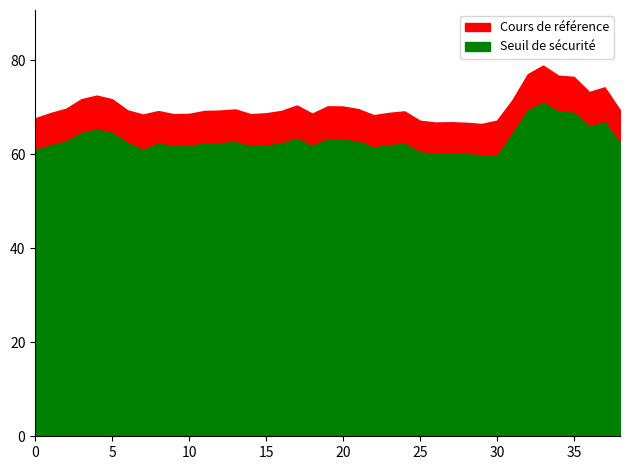

What is the greatest value displayed?

78.8